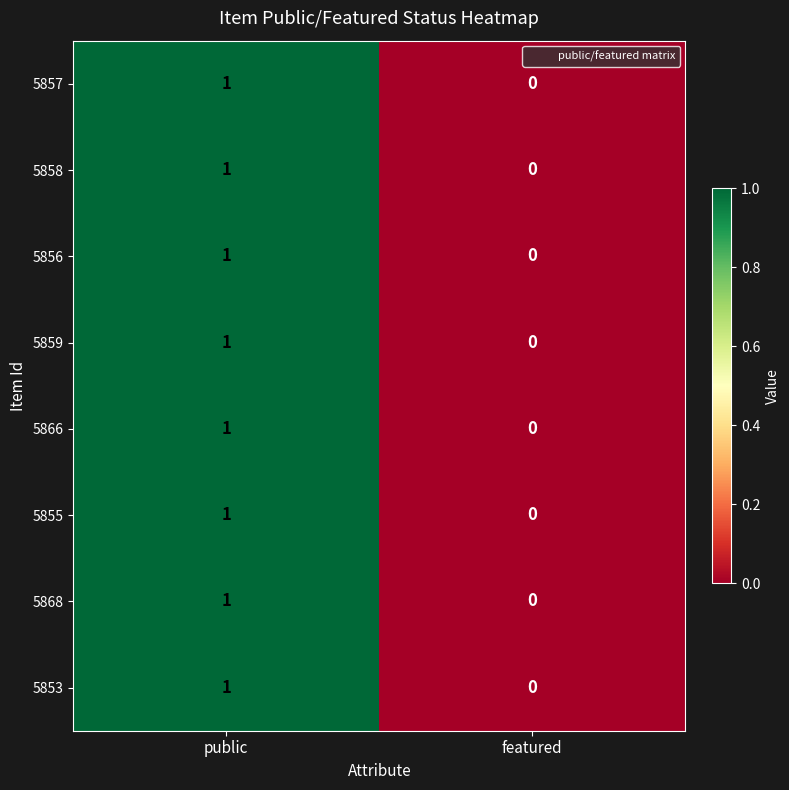

Reading left to right, what are all the values shown in this chart?

5857: 1	0
5858: 1	0
5856: 1	0
5859: 1	0
5866: 1	0
5855: 1	0
5868: 1	0
5853: 1	0